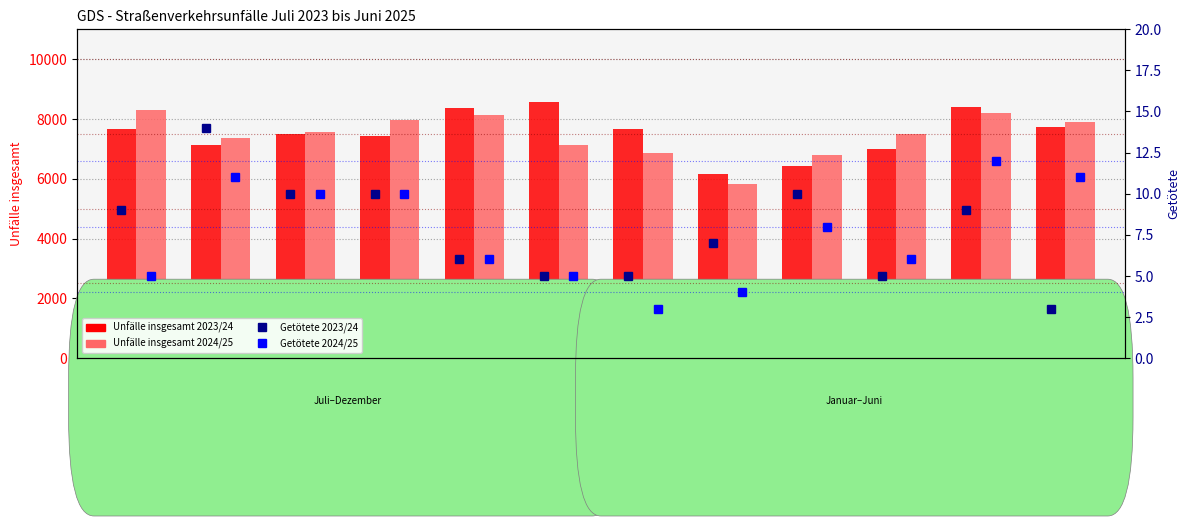

What position from the right is Mai?

2